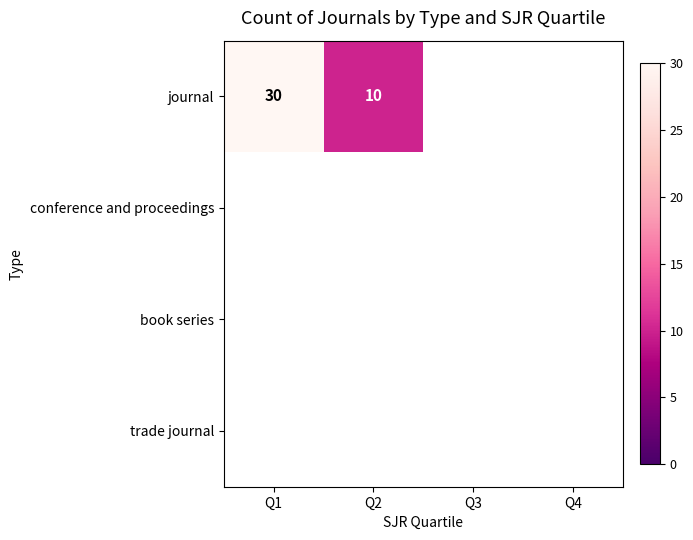

The journal series shows 10 at Q2. True or false?

True